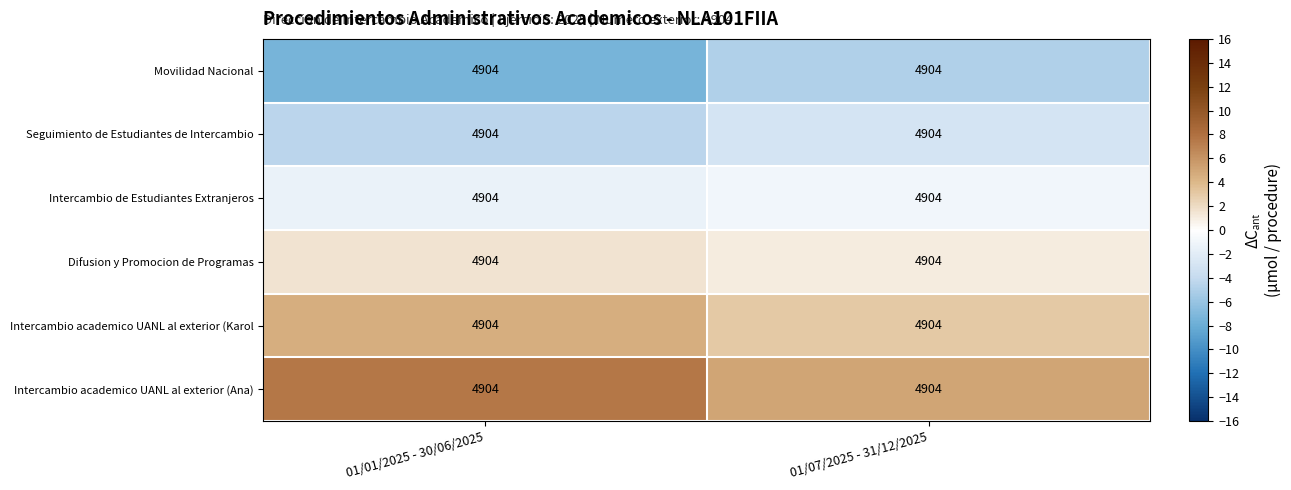

Where is Intercambio de Estudiantes Extranjeros nearest to the value -1?

01/07/2025 - 31/12/2025